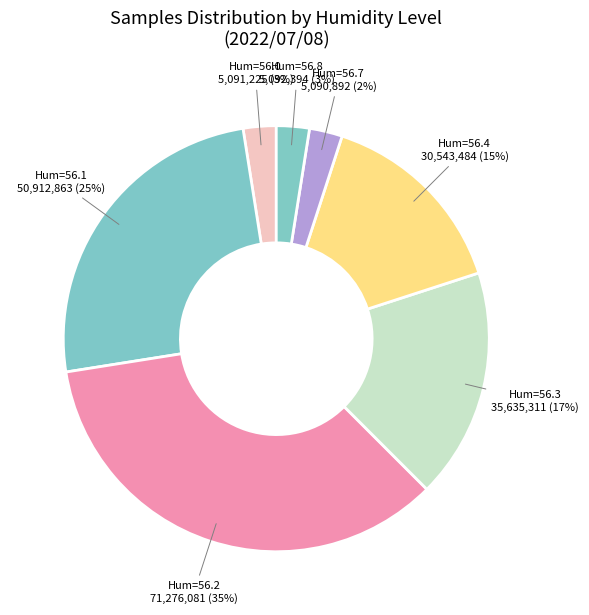

What is the largest slice in the pie chart?

Hum=56.2